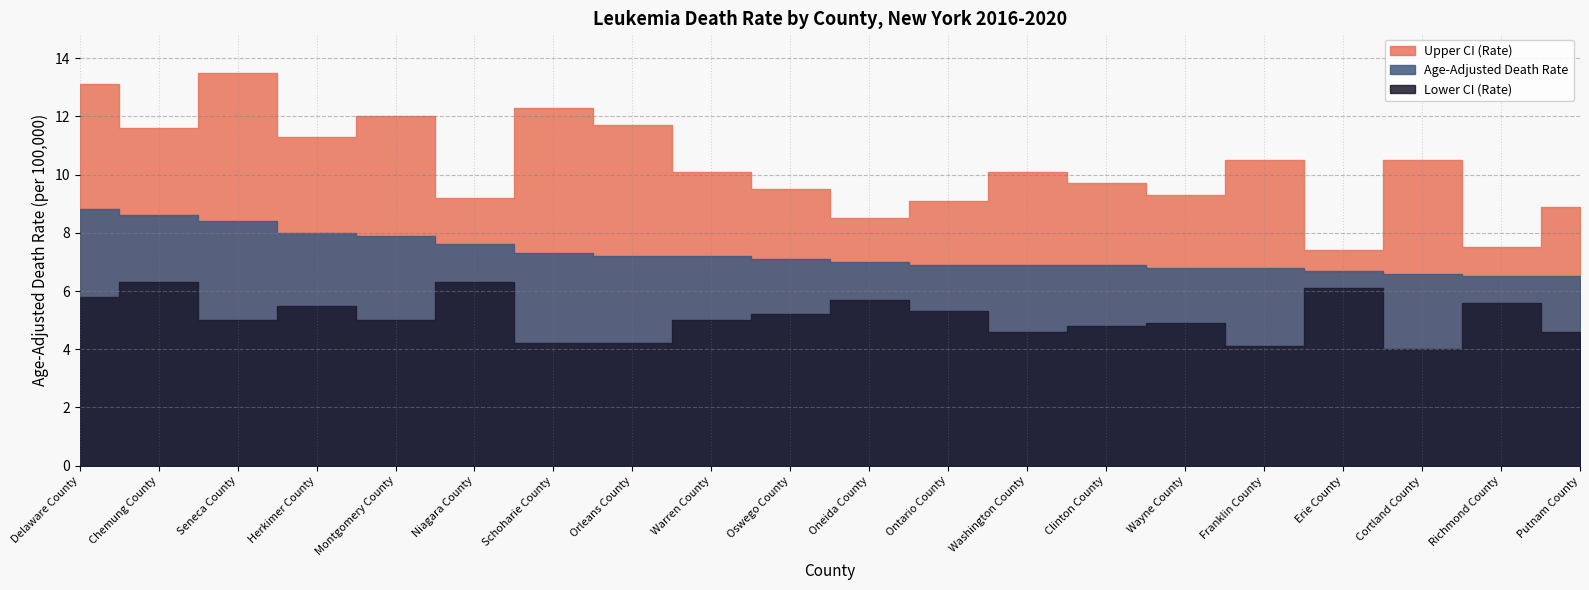

Reading right to left, transcribe all the data shown in this chart.

Upper CI (Rate): Putnam County=8.9	Richmond County=7.5	Cortland County=10.5	Erie County=7.4	Franklin County=10.5	Wayne County=9.3	Clinton County=9.7	Washington County=10.1	Ontario County=9.1	Oneida County=8.5	Oswego County=9.5	Warren County=10.1	Orleans County=11.7	Schoharie County=12.3	Niagara County=9.2	Montgomery County=12.0	Herkimer County=11.3	Seneca County=13.5	Chemung County=11.6	Delaware County=13.1
Age-Adjusted Death Rate: Putnam County=6.5	Richmond County=6.5	Cortland County=6.6	Erie County=6.7	Franklin County=6.8	Wayne County=6.8	Clinton County=6.9	Washington County=6.9	Ontario County=6.9	Oneida County=7.0	Oswego County=7.1	Warren County=7.2	Orleans County=7.2	Schoharie County=7.3	Niagara County=7.6	Montgomery County=7.9	Herkimer County=8.0	Seneca County=8.4	Chemung County=8.6	Delaware County=8.8
Lower CI (Rate): Putnam County=4.6	Richmond County=5.6	Cortland County=4.0	Erie County=6.1	Franklin County=4.1	Wayne County=4.9	Clinton County=4.8	Washington County=4.6	Ontario County=5.3	Oneida County=5.7	Oswego County=5.2	Warren County=5.0	Orleans County=4.2	Schoharie County=4.2	Niagara County=6.3	Montgomery County=5.0	Herkimer County=5.5	Seneca County=5.0	Chemung County=6.3	Delaware County=5.8